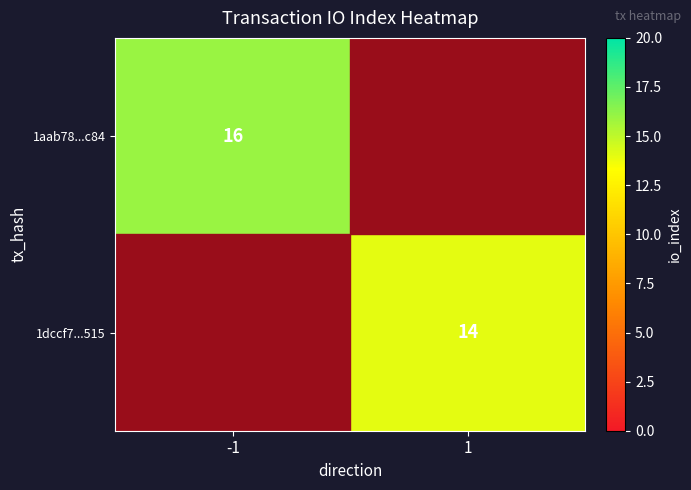

The 1dccf7...515 series shows 14 at 1. True or false?

True